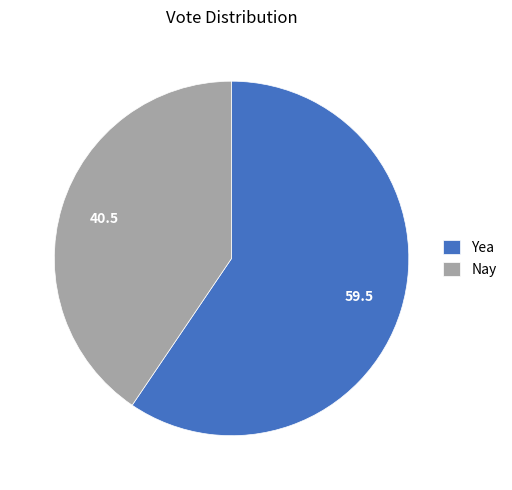

Rank the categories by value from lowest to highest.

Nay, Yea